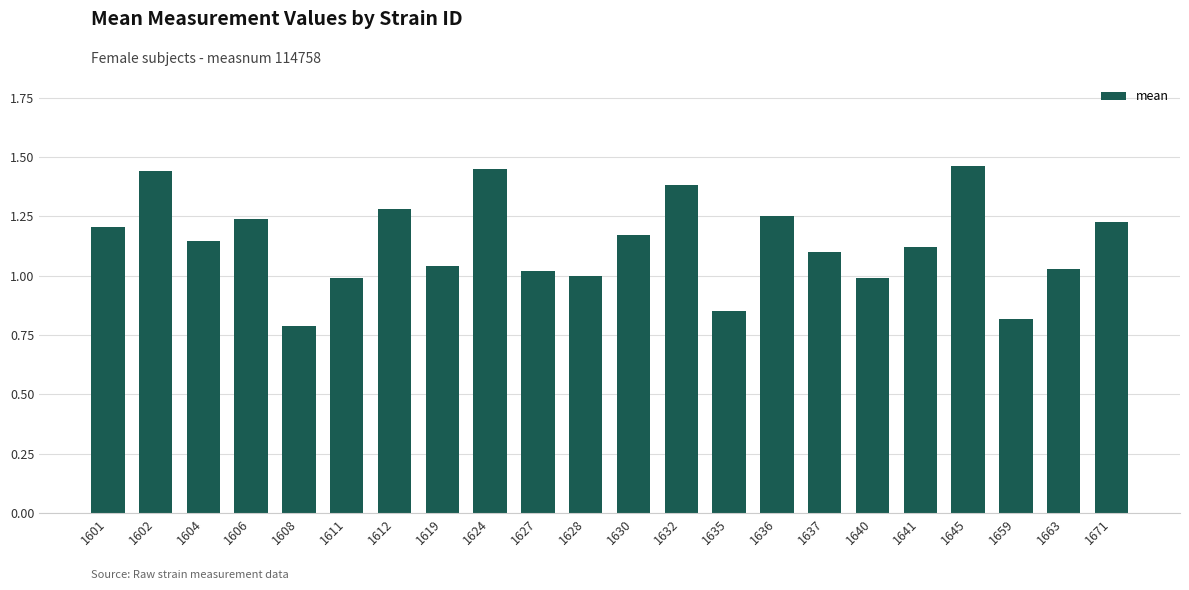

The chart shows a value of 1.6 at 1628. True or false?

False